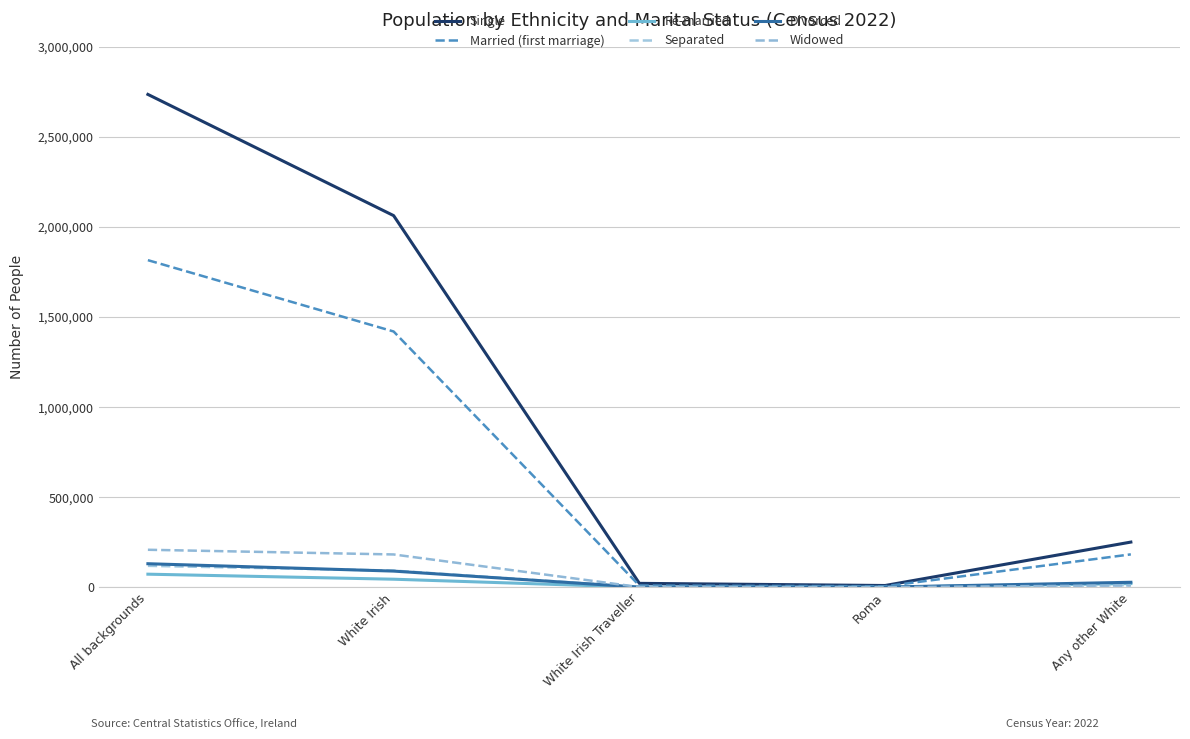

At which label does Single reach its minimum?

Roma